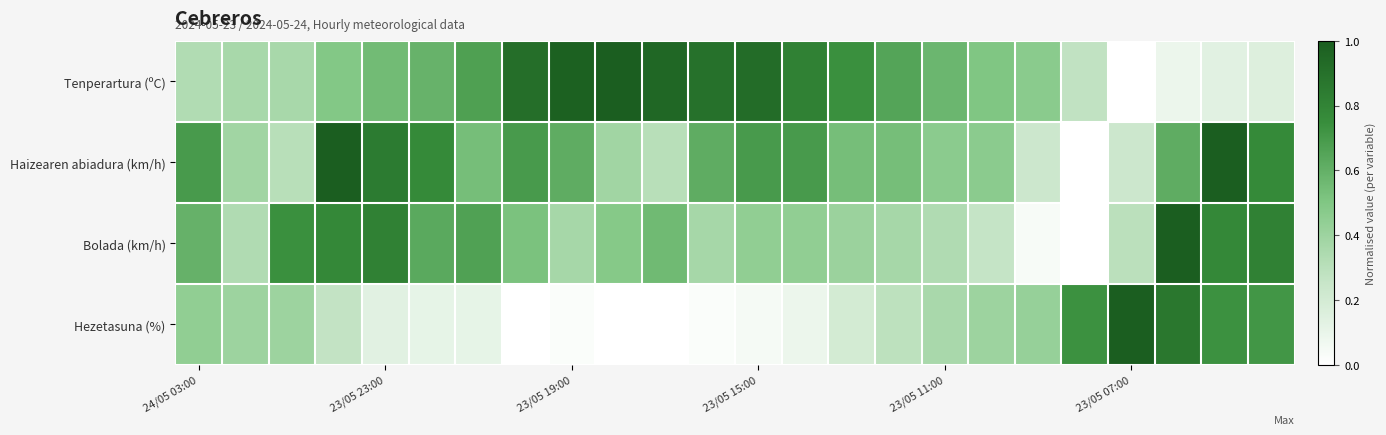

Reading right to left, extract all data points from this chart.

Tenperartura (ºC): 0.2	0.1	0.1	0.0	0.3	0.5	0.5	0.6	0.6	0.7	0.8	0.9	0.9	0.9	1.0	1.0	0.9	0.7	0.6	0.5	0.5	0.4	0.4	0.3
Haizearen abiadura (km/h): 0.8	1.0	0.6	0.2	0.0	0.2	0.5	0.5	0.5	0.5	0.7	0.7	0.6	0.3	0.4	0.6	0.7	0.5	0.8	0.8	1.0	0.3	0.4	0.7
Bolada (km/h): 0.8	0.8	1.0	0.3	0.0	0.0	0.3	0.3	0.4	0.4	0.4	0.4	0.4	0.6	0.5	0.4	0.5	0.7	0.6	0.8	0.8	0.7	0.3	0.6
Hezetasuna (%): 0.7	0.7	0.9	1.0	0.7	0.4	0.4	0.4	0.3	0.2	0.1	0.0	0.0	0.0	0.0	0.0	0.0	0.1	0.1	0.1	0.3	0.4	0.4	0.4